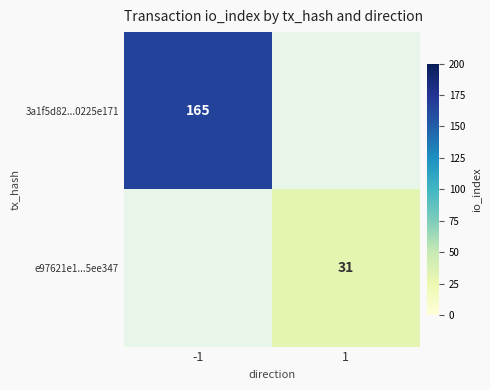

What is the maximum value shown in the chart?

165.0